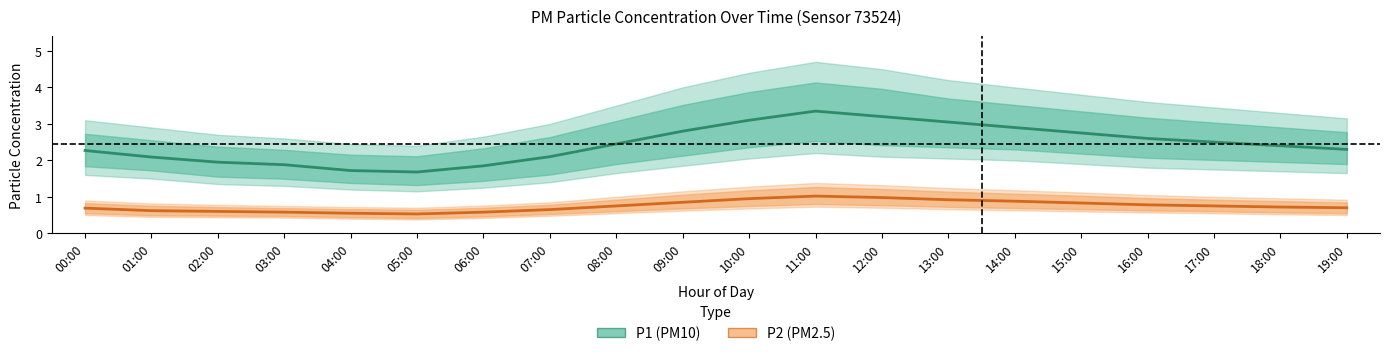

True or false: P2 (PM2.5) and P1 (PM10) cross at least once.

False